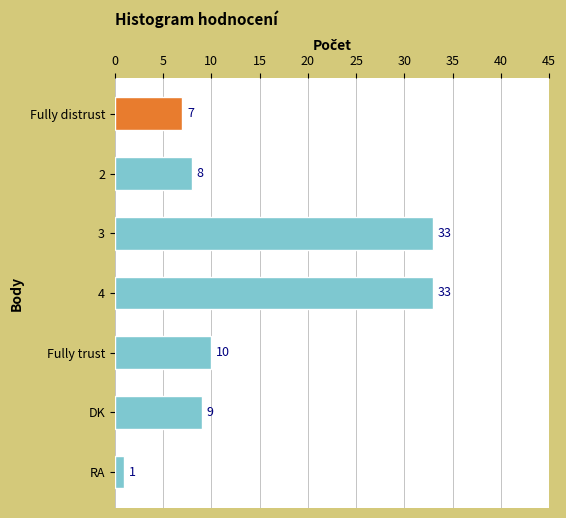

Which label corresponds to the smallest value in the chart?

RA